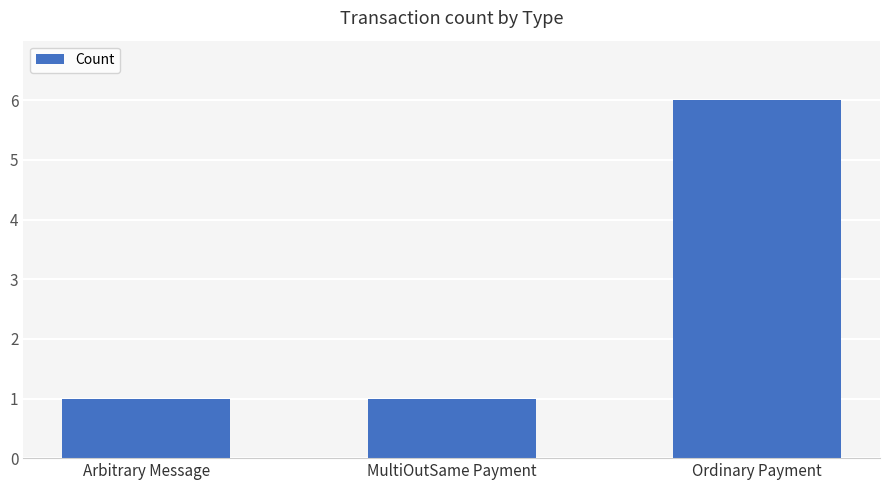

What is the average value?

3